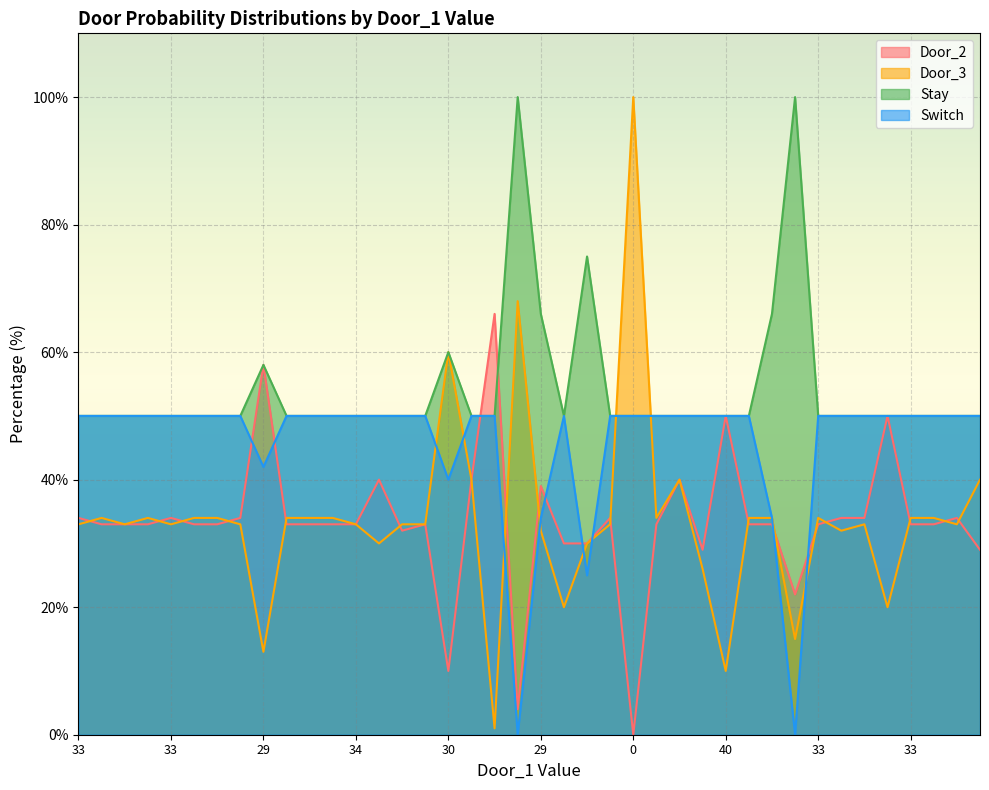

Read the Stay value at 34, to the nearest 5.

50